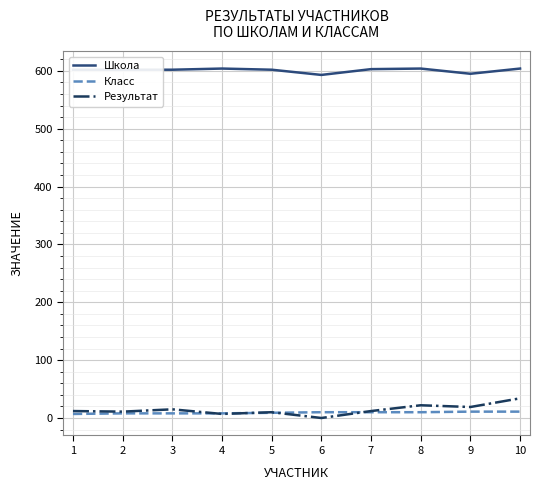

Is it true that Школа equals 603 at 7?

True